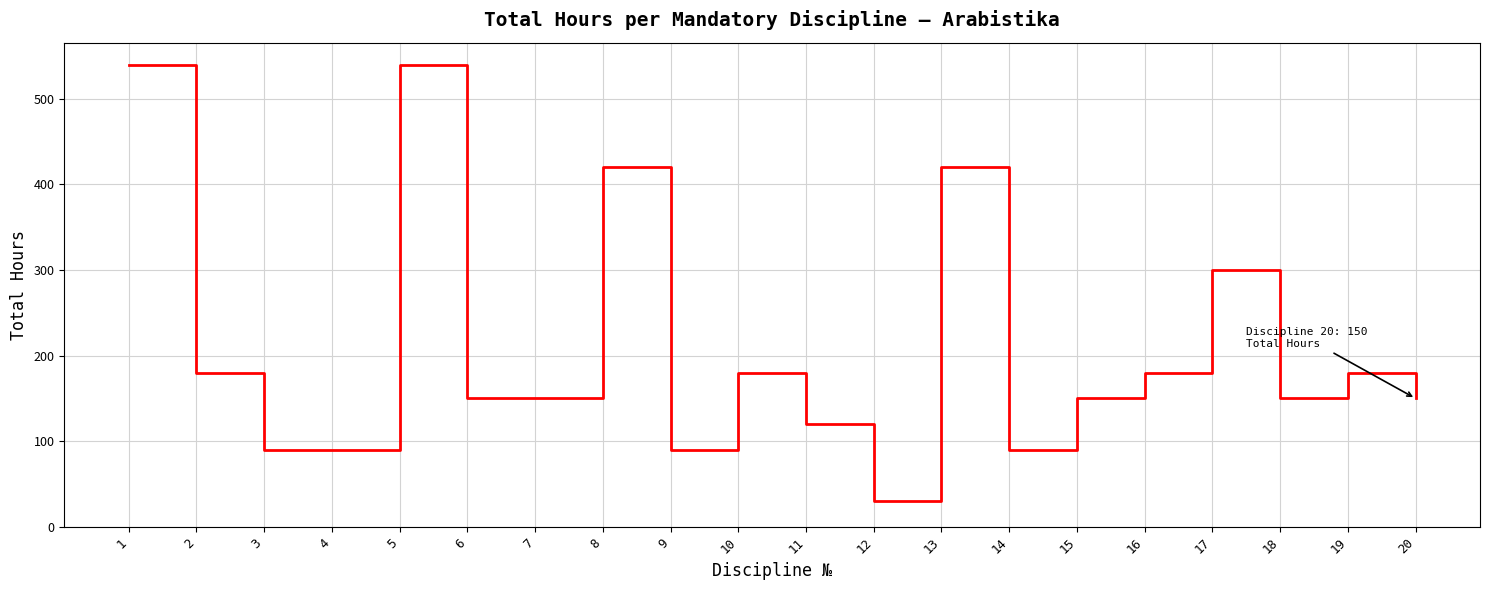

What is the ratio of the value at 10 to the value at 11?

1.5